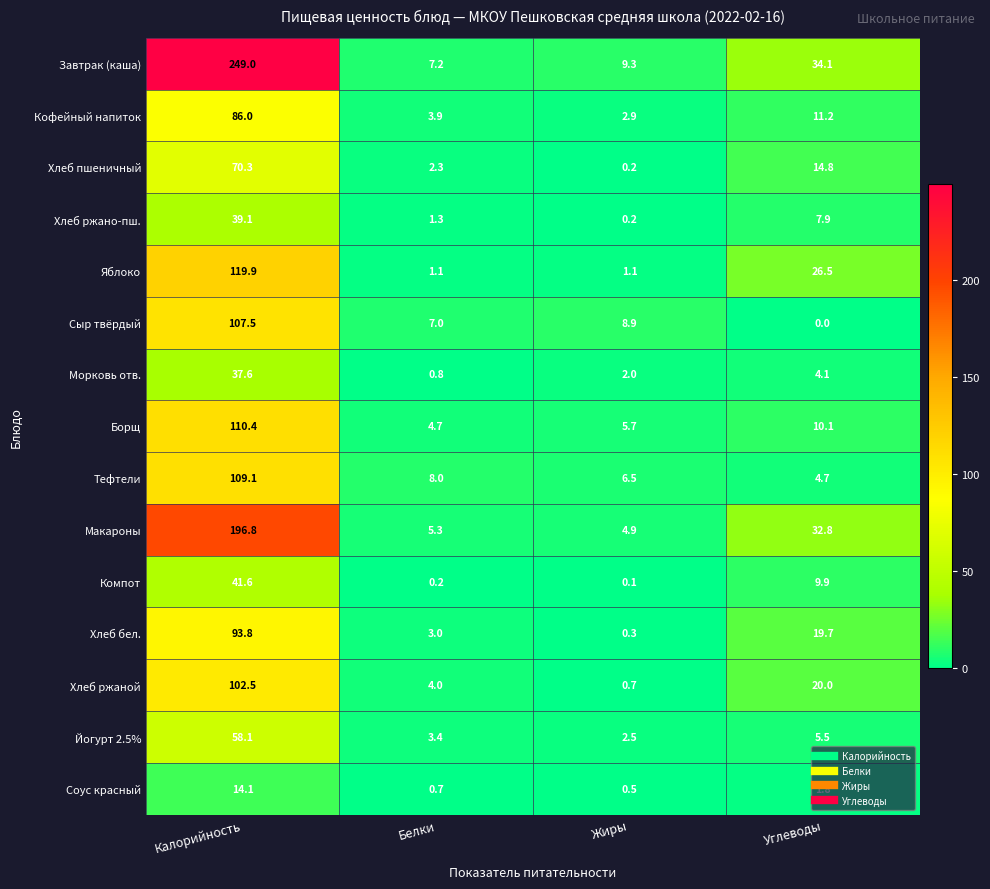

Which label corresponds to the smallest value in the chart?

Углеводы